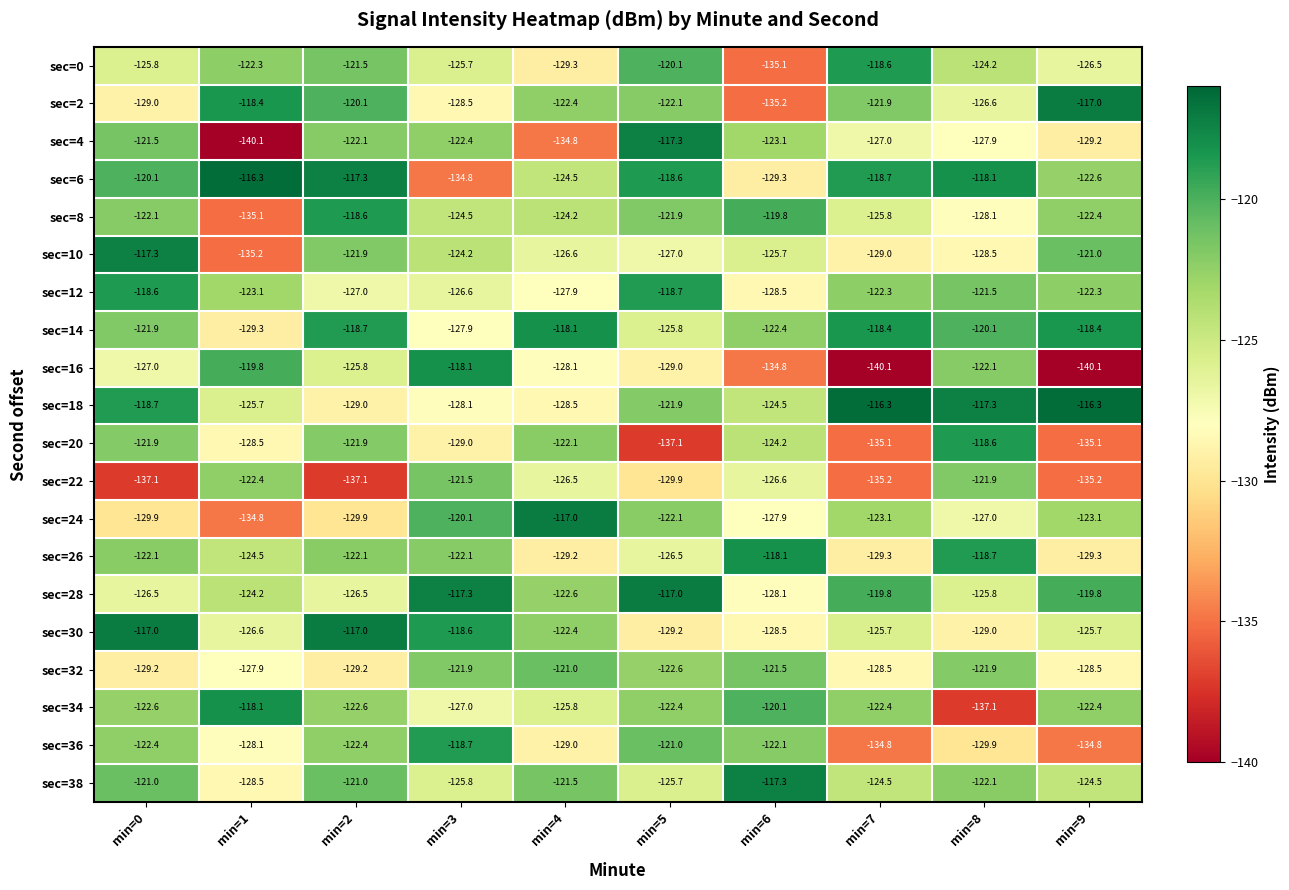

At which label does sec=16 reach its peak?

min=3